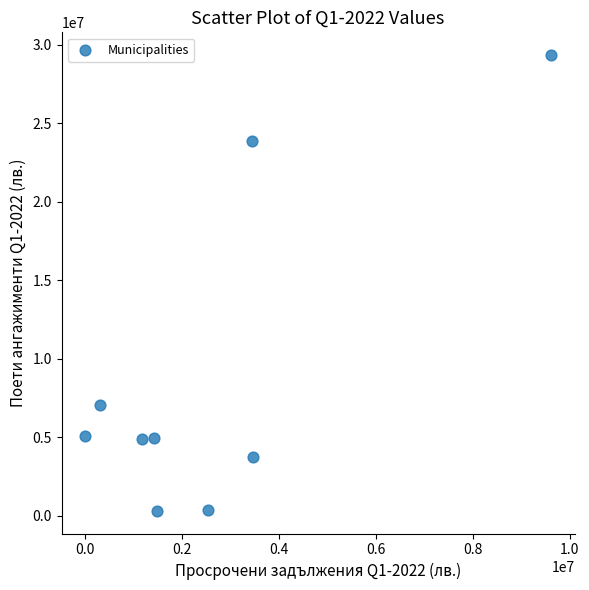

What is the average X value?

2607302.9